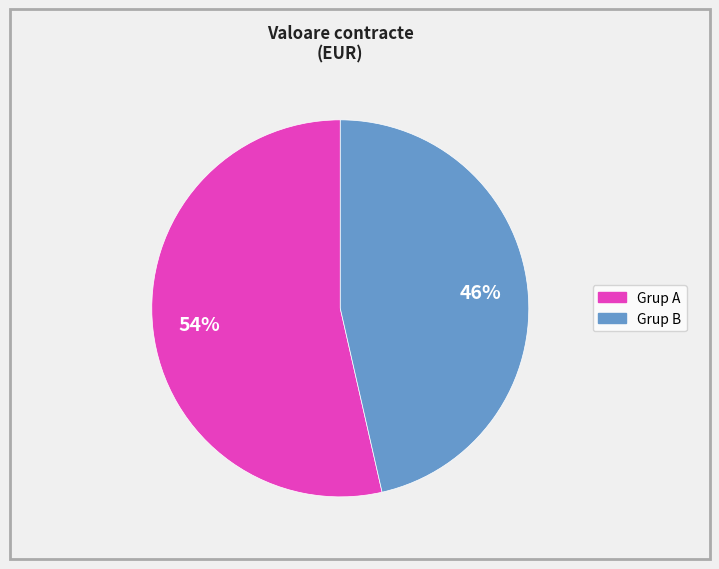

To the nearest percent, what is the average slice percentage?

50%